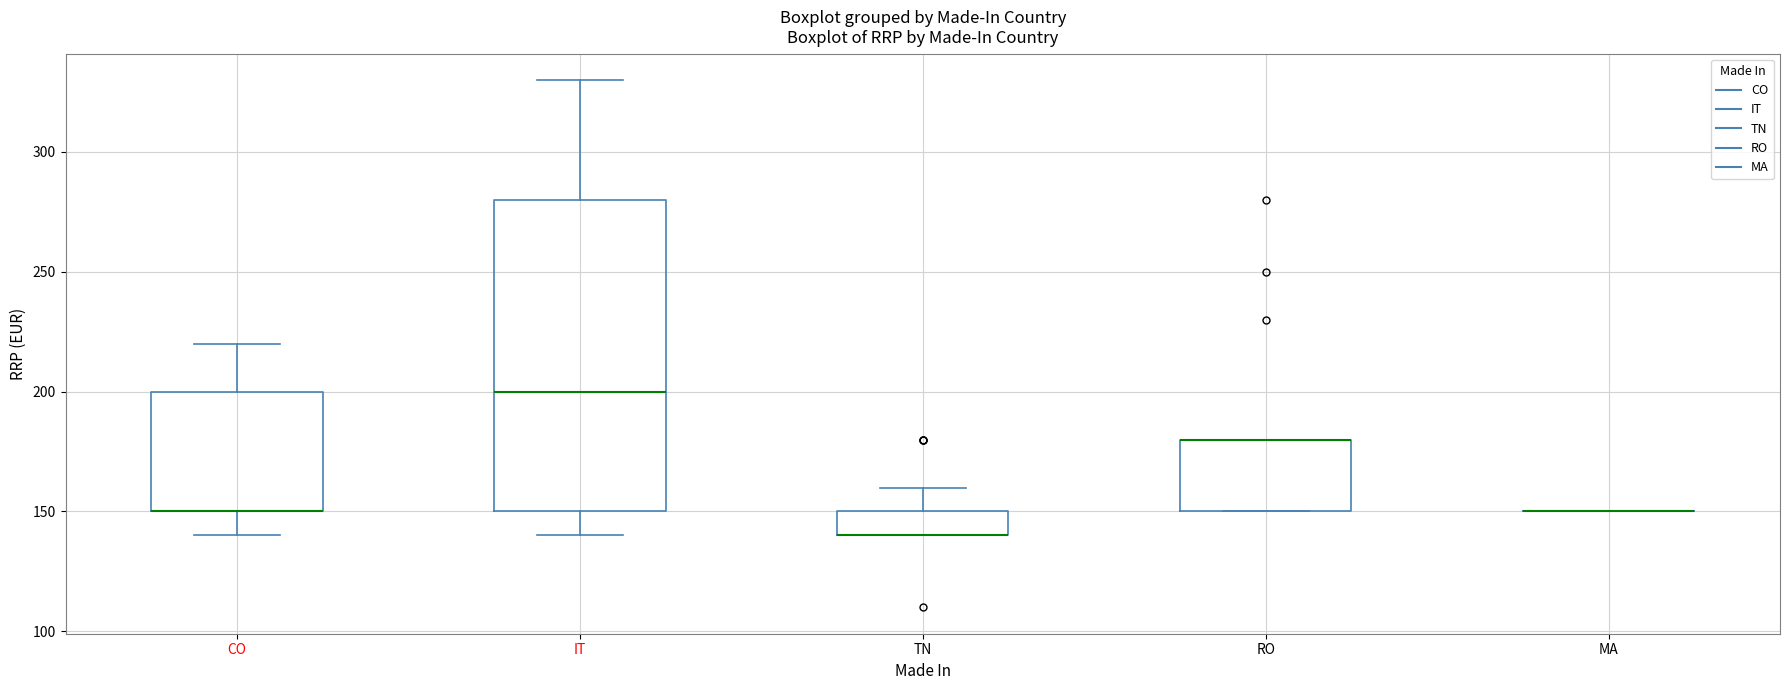

Reading left to right, transcribe this box plot: for each box, give where its median line is, the range the box spans, and where its two whiskers end, as read against the y-axis. The values are not printed on the chart, so give them approximately, as read against the axis.

CO: median 150 (drawn on the box's lower edge), box 150 to 200, whiskers 140 to 220
IT: median 200, box 150 to 280, whiskers 140 to 330
TN: median 140 (drawn on the box's lower edge), box 140 to 150, whiskers 140 to 160
RO: median 180 (drawn on the box's upper edge), box 150 to 180, whiskers 150 to 180
MA: box collapsed to a line at 150, whiskers 150 to 150